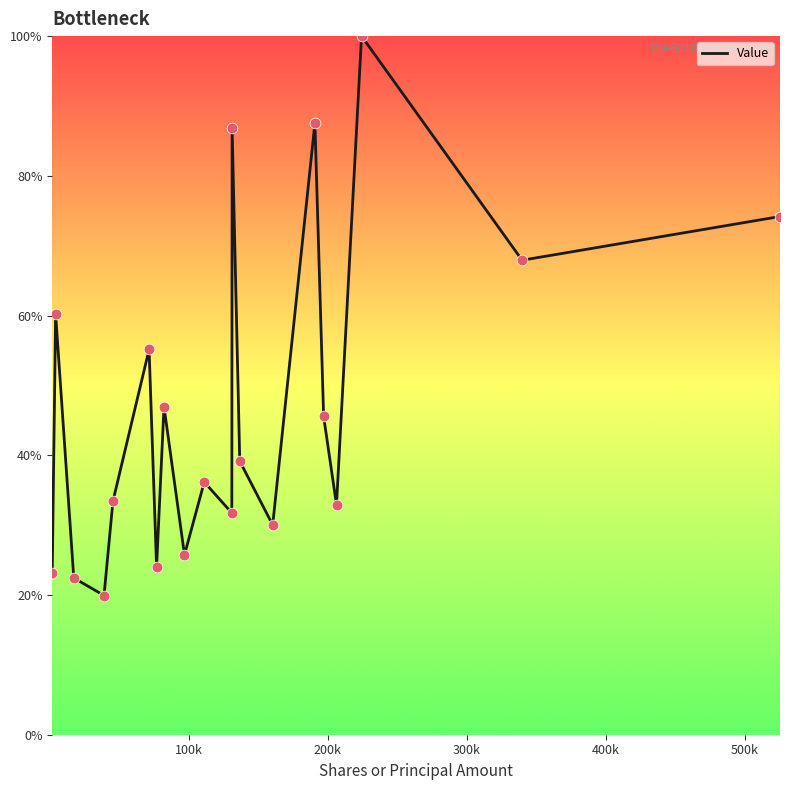

What is the minimum value shown in the chart?

19.9